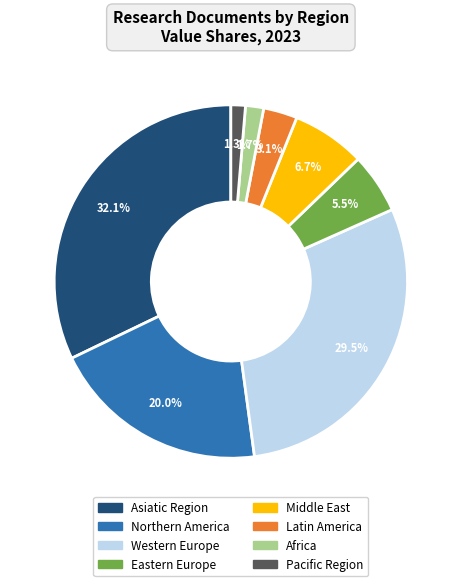

Which category has the biggest portion of the pie?

Asiatic Region